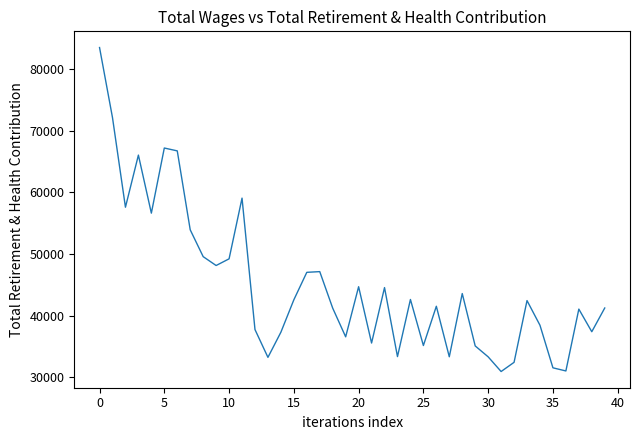

What is the sum of all values?

1801133